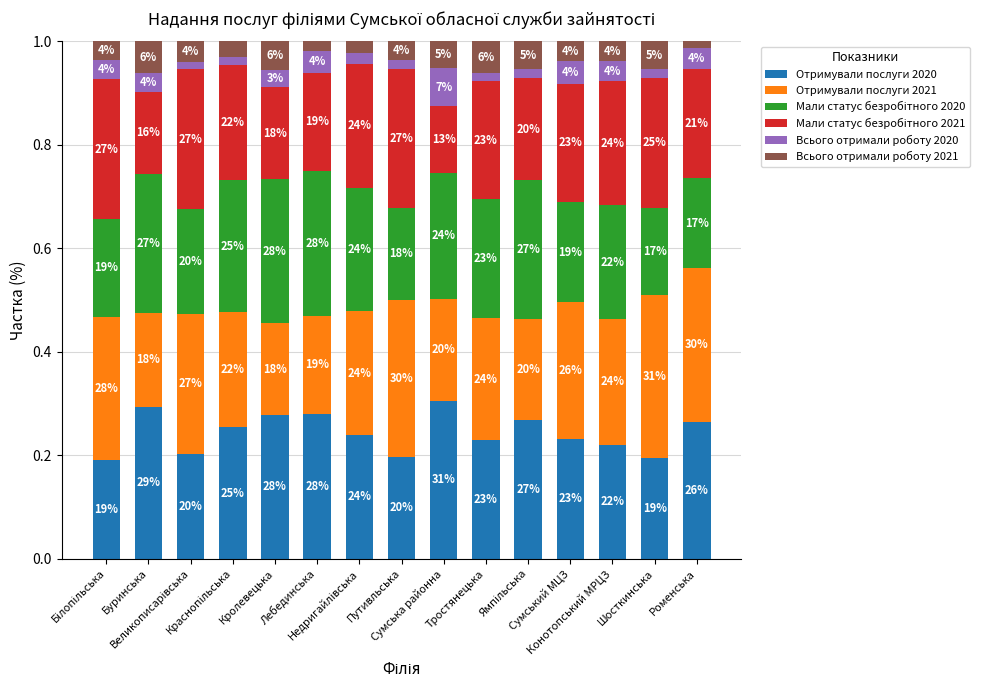

At which category is the sum across all series the highest?

Лебединська